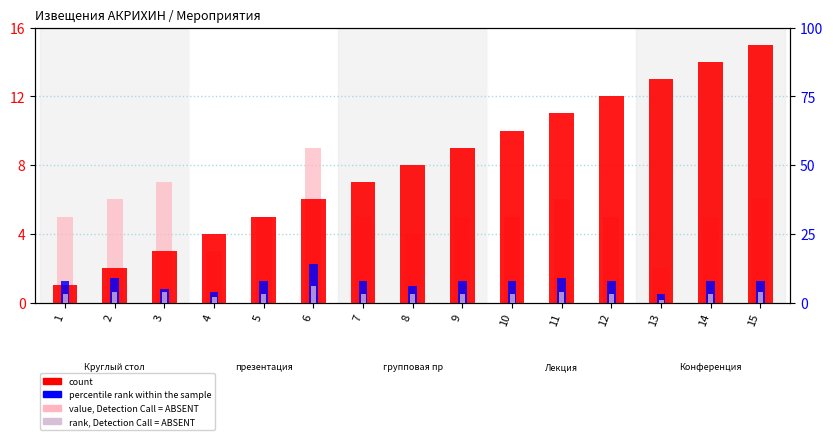

Reading left to right, list all the values displayed in this chart.

count: 1	2	3	4	5	6	7	8	9	10	11	12	13	14	15
value, Detection Call = ABSENT: 5	6	7	3	5	9	5	4	5	5	6	5	2	5	6
percentile rank within the sample: 8	9	5	4	8	14	8	6	8	8	9	8	3	8	8
rank, Detection Call = ABSENT: 3	4	4	2	3	6	3	3	3	3	4	3	1	3	4